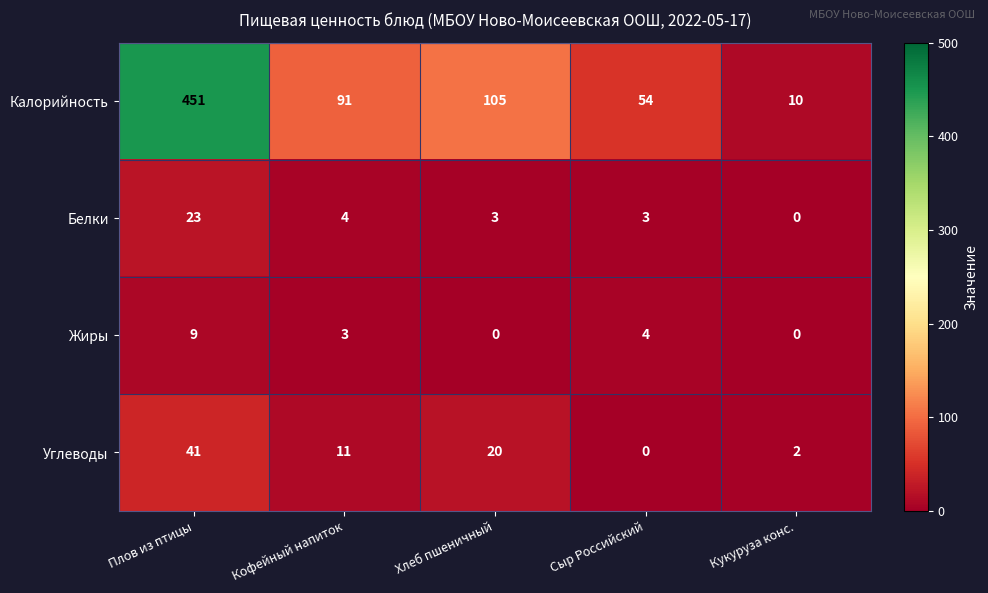

Which label corresponds to the largest value in the chart?

Плов из птицы